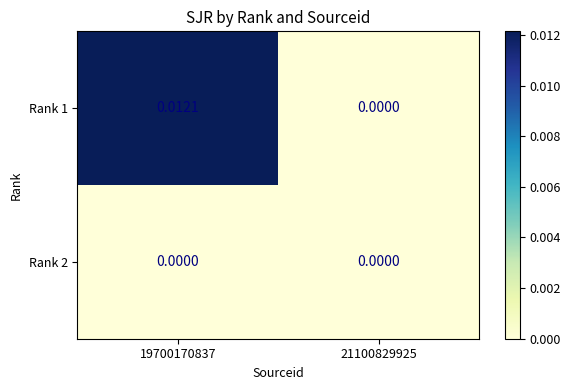

How many positive values does the Rank 1 series have?

1